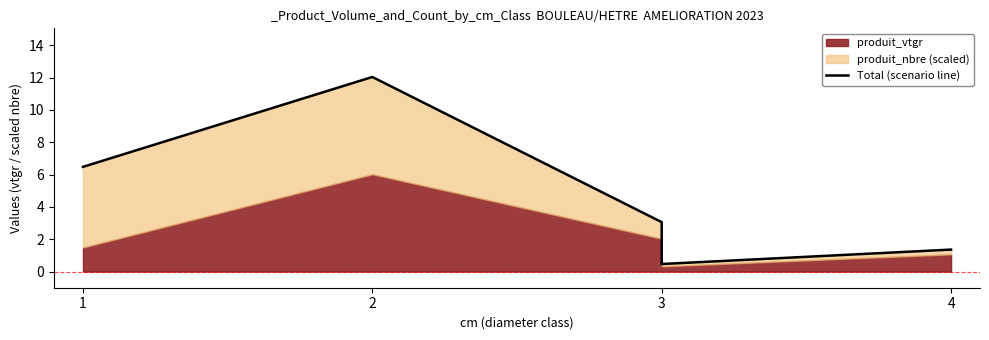

At which label does the data first exceed 3?

1